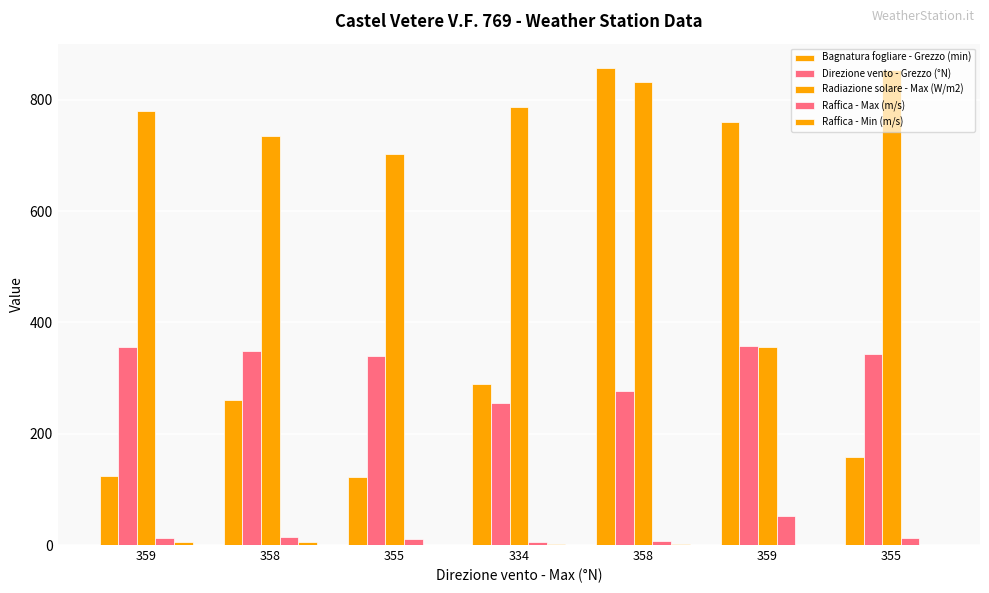

Count the number of data series in this chart.

5